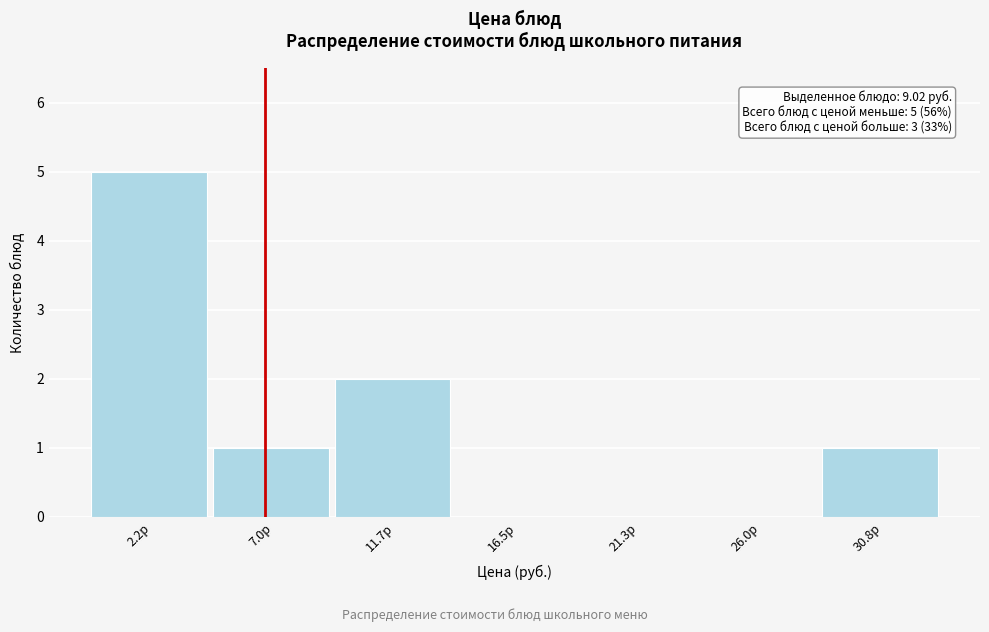

Reading left to right, transcribe all the data shown in this chart.

2.2р=5	7.0р=1	11.7р=2	16.5р=0	21.3р=0	26.0р=0	30.8р=1